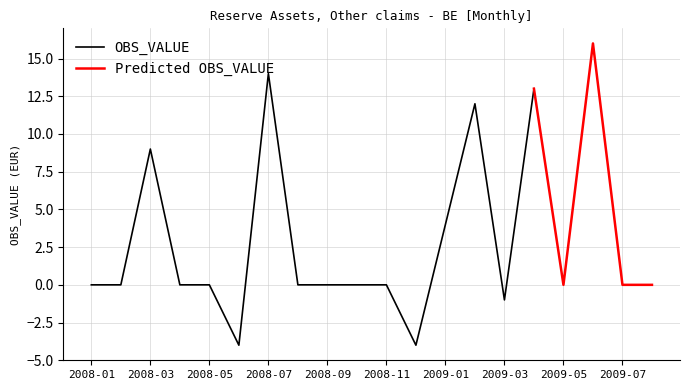

Does the chart display data point markers on the line(s)?

No